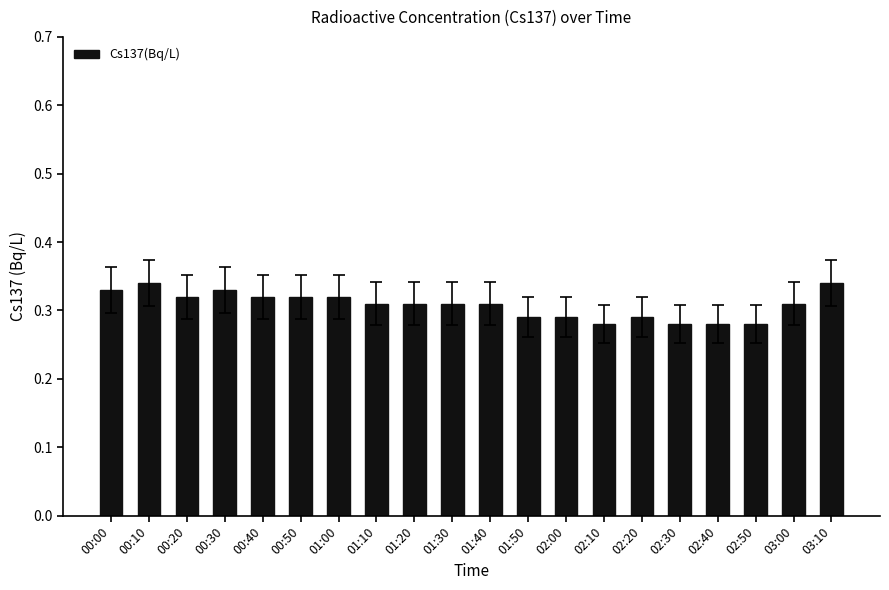

The chart shows a value of 0.5 at 00:50. True or false?

False